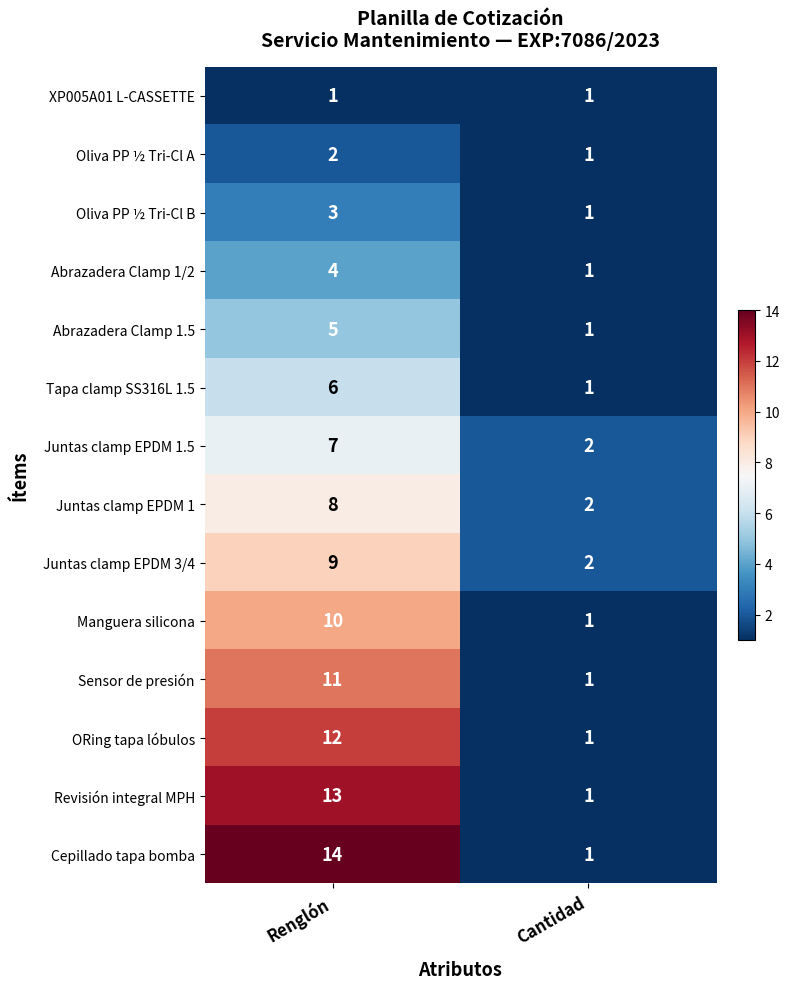

Rank the series at Renglón from lowest to highest value.

XP005A01 L-CASSETTE, Oliva PP ½ Tri-Cl A, Oliva PP ½ Tri-Cl B, Abrazadera Clamp 1/2, Abrazadera Clamp 1.5, Tapa clamp SS316L 1.5, Juntas clamp EPDM 1.5, Juntas clamp EPDM 1, Juntas clamp EPDM 3/4, Manguera silicona, Sensor de presión, ORing tapa lóbulos, Revisión integral MPH, Cepillado tapa bomba